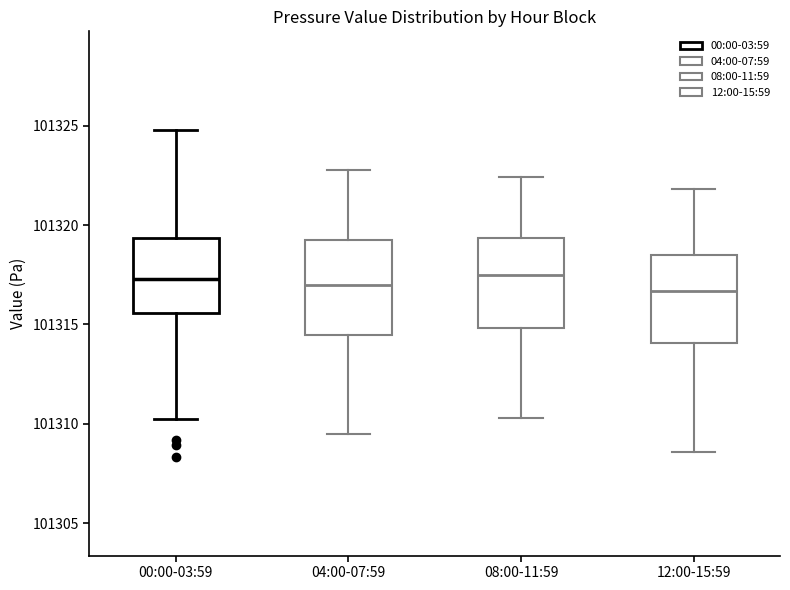

Reading left to right, transcribe this box plot: for each box, give where its median line is, the range the box spans, and where its two whiskers end, as read against the y-axis. The values are not printed on the chart, so give them approximately, as read against the axis.

00:00-03:59: median 101317.5, box 101315.5 to 101319.5, whiskers 101310.5 to 101325.0
04:00-07:59: median 101317.0, box 101314.5 to 101319.5, whiskers 101309.5 to 101323.0
08:00-11:59: median 101317.5, box 101315.0 to 101319.5, whiskers 101310.5 to 101322.5
12:00-15:59: median 101316.5, box 101314.0 to 101318.5, whiskers 101308.5 to 101322.0